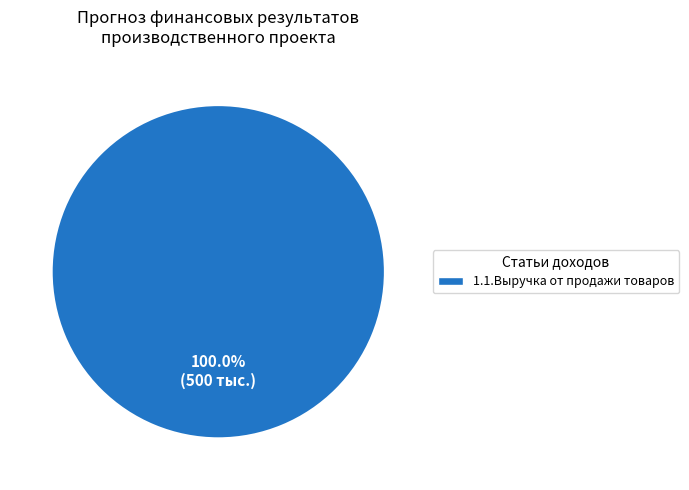

Is there a majority slice in this chart?

Yes